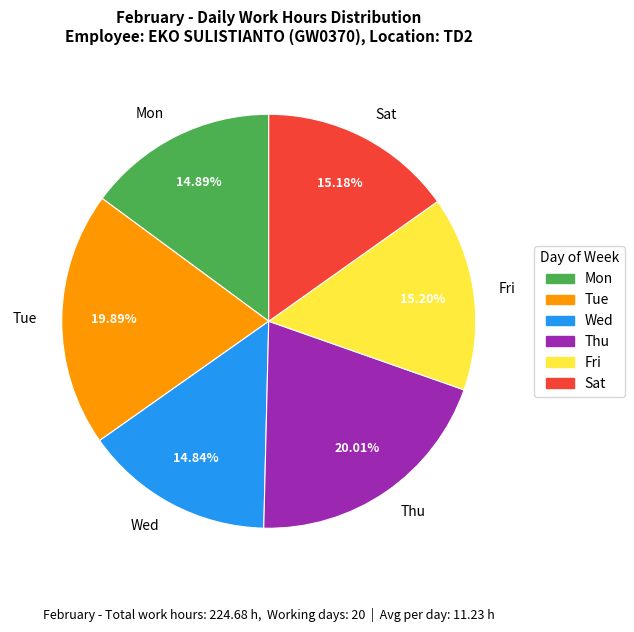

Do Wed and Tue together represent more than half of the pie?

No